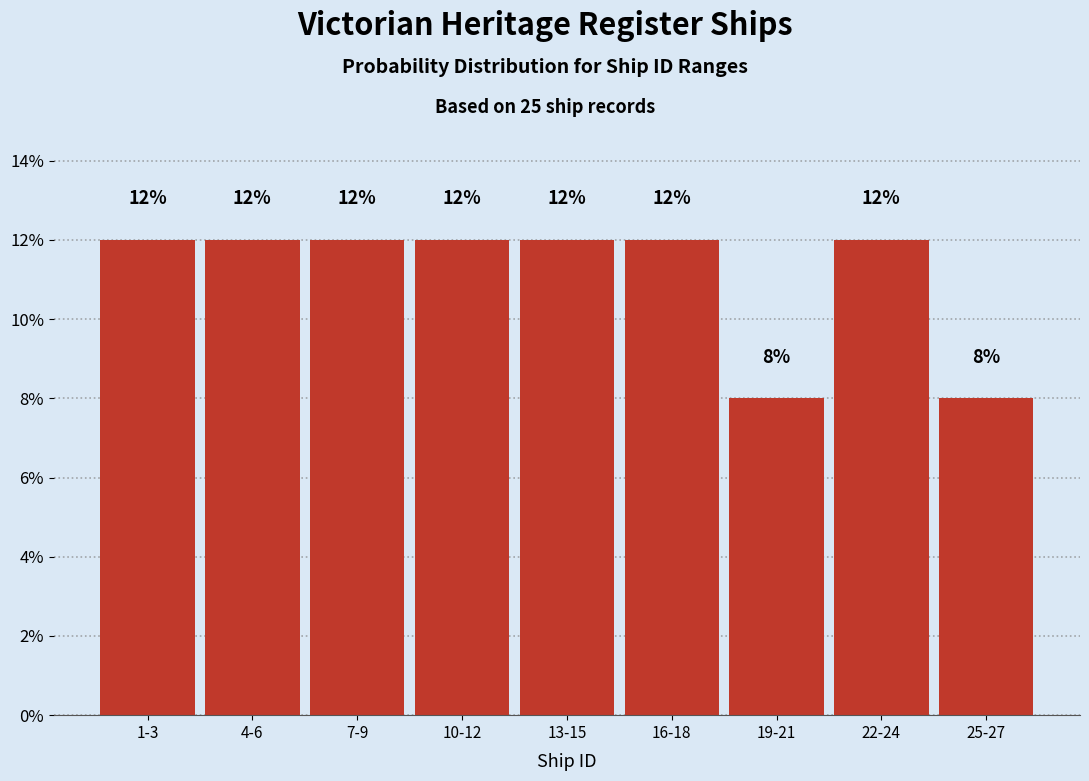

Reading left to right, transcribe all the data shown in this chart.

12	12	12	12	12	12	8	12	8